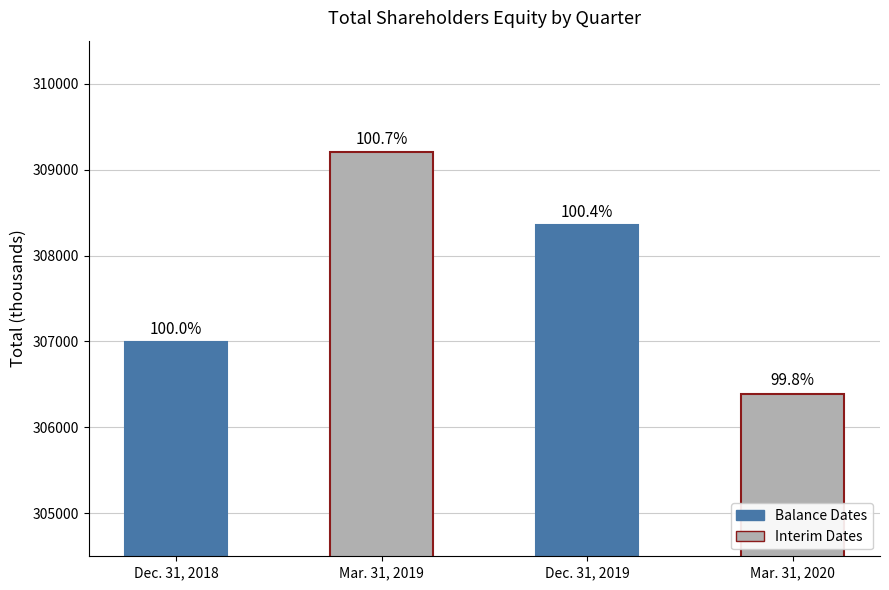

Rank the categories by value from lowest to highest.

Mar. 31, 2020, Dec. 31, 2018, Dec. 31, 2019, Mar. 31, 2019